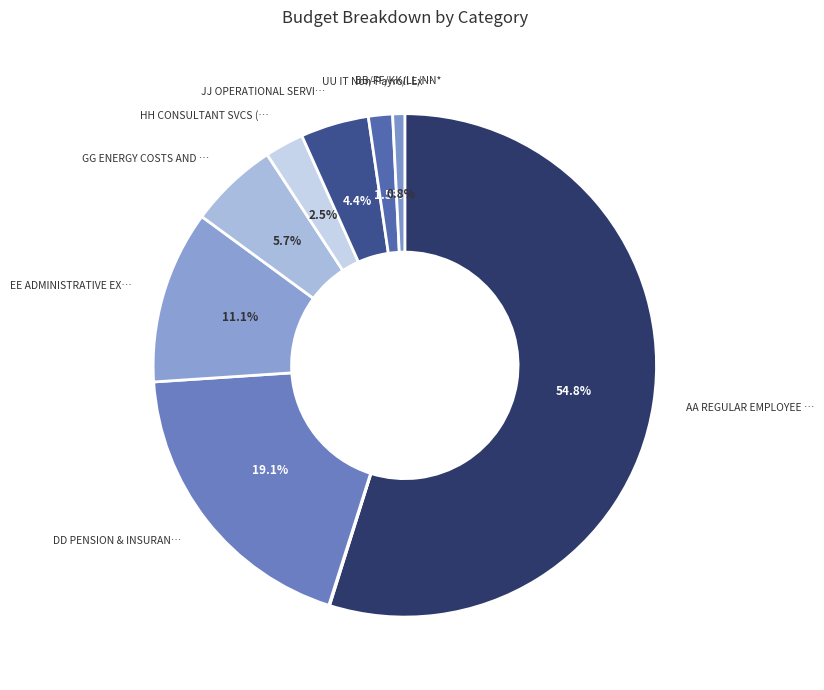

What is the majority slice?

AA REGULAR EMPLOYEE COMPENSATION